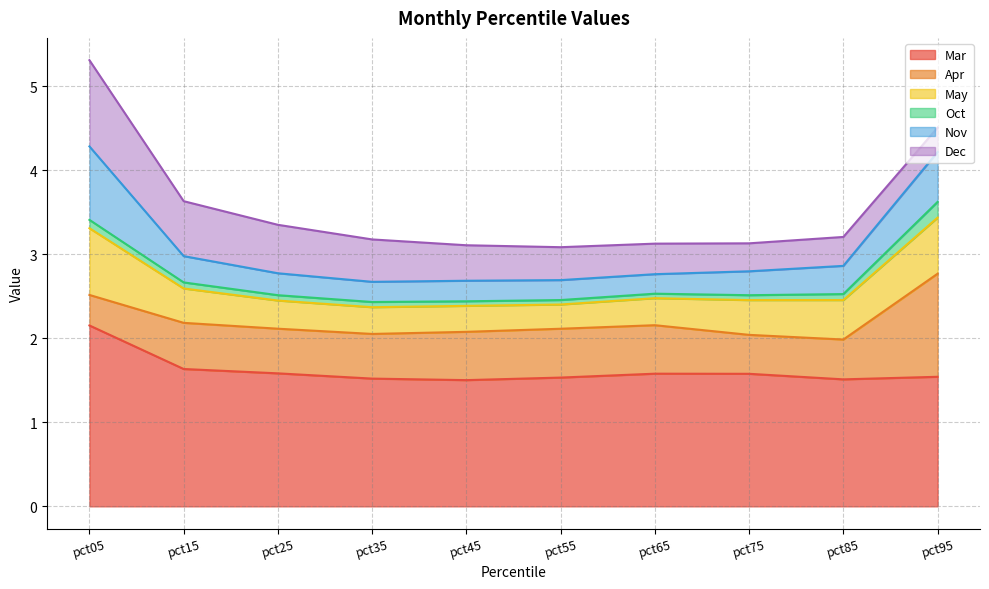

What is the spread (max minus min) of values at pct45?

1.4